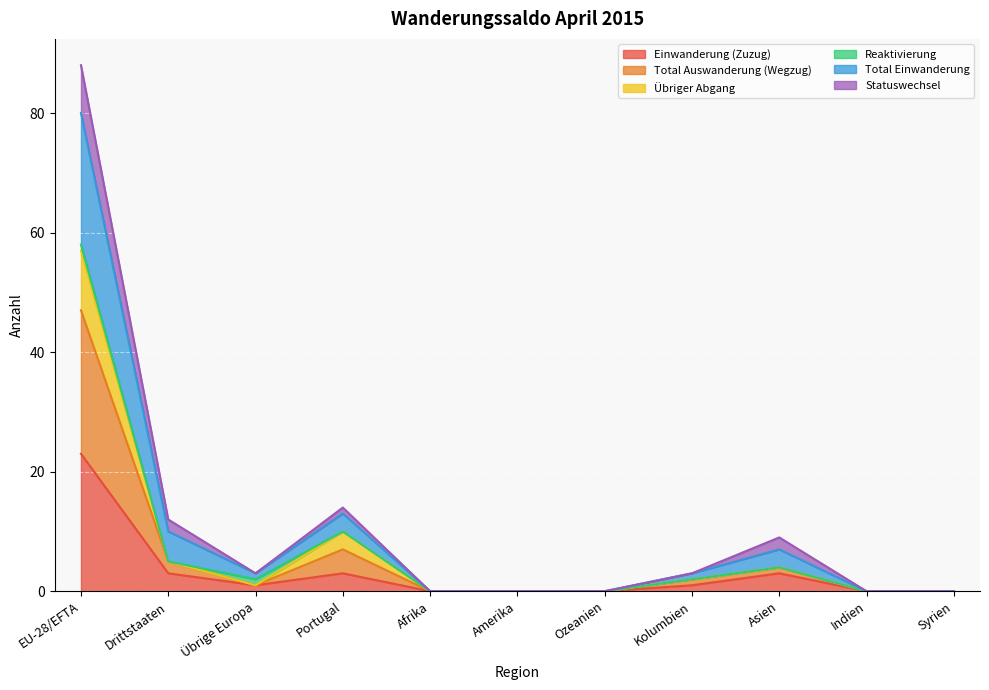

What is the maximum value for Einwanderung (Zuzug)?

23